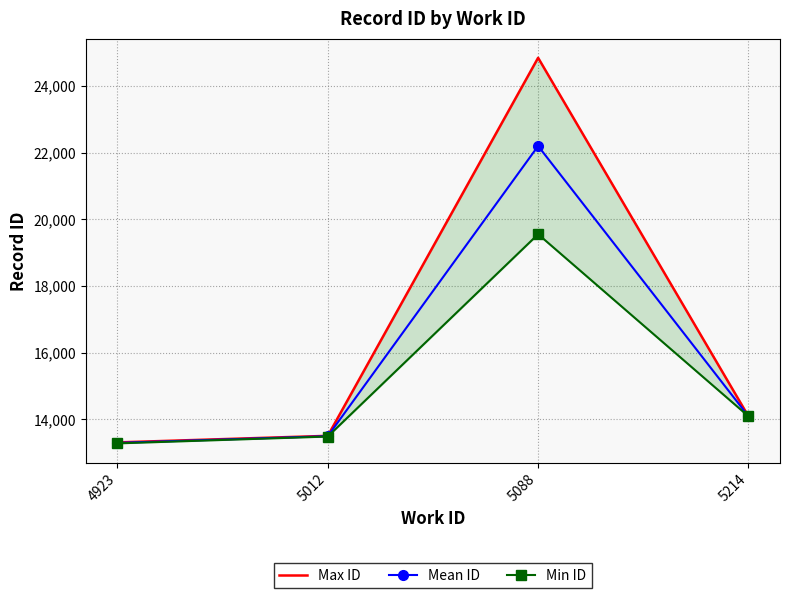

What is the difference between the Mean ID values at 4923 and 5012?

201.0